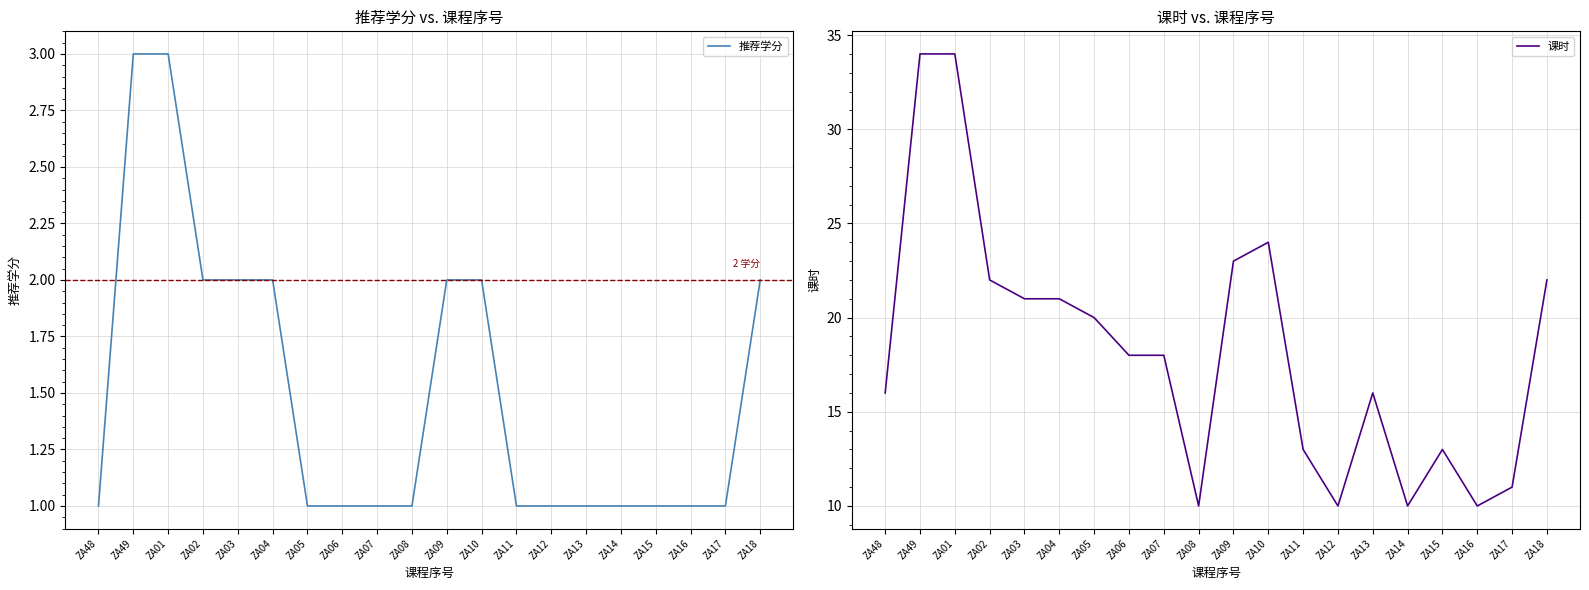

How many data points in 课时 are less than 18?

9